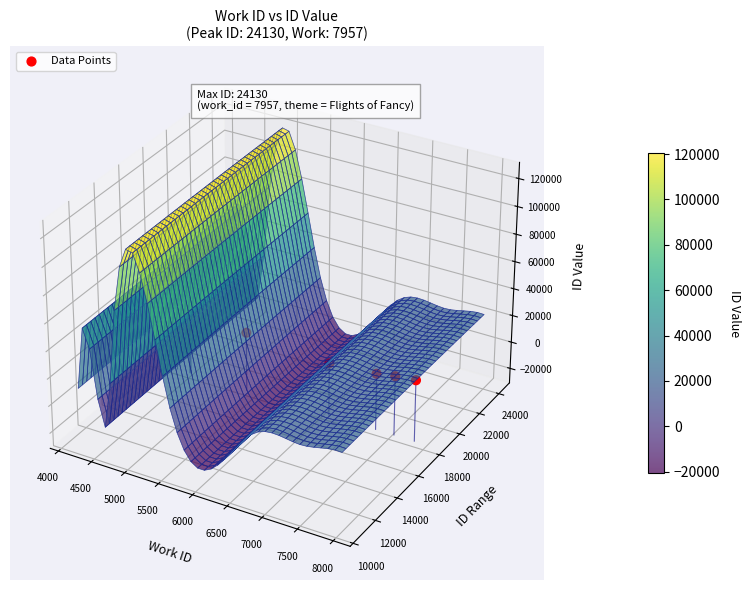

Between 7500 and 5000, which is larger?

5000